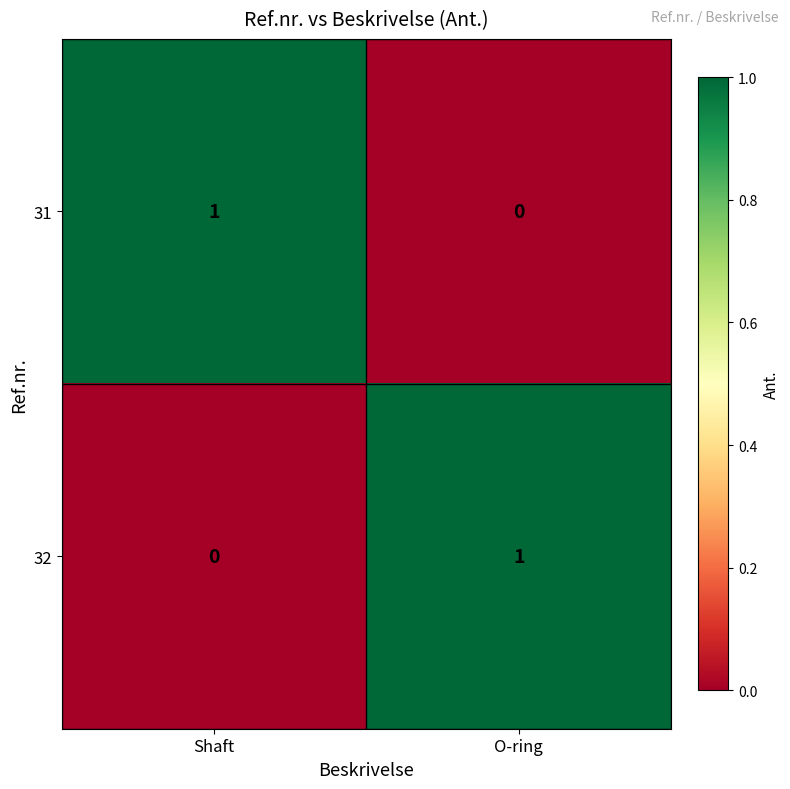

True or false: 31 has a value of 1 at Shaft.

True